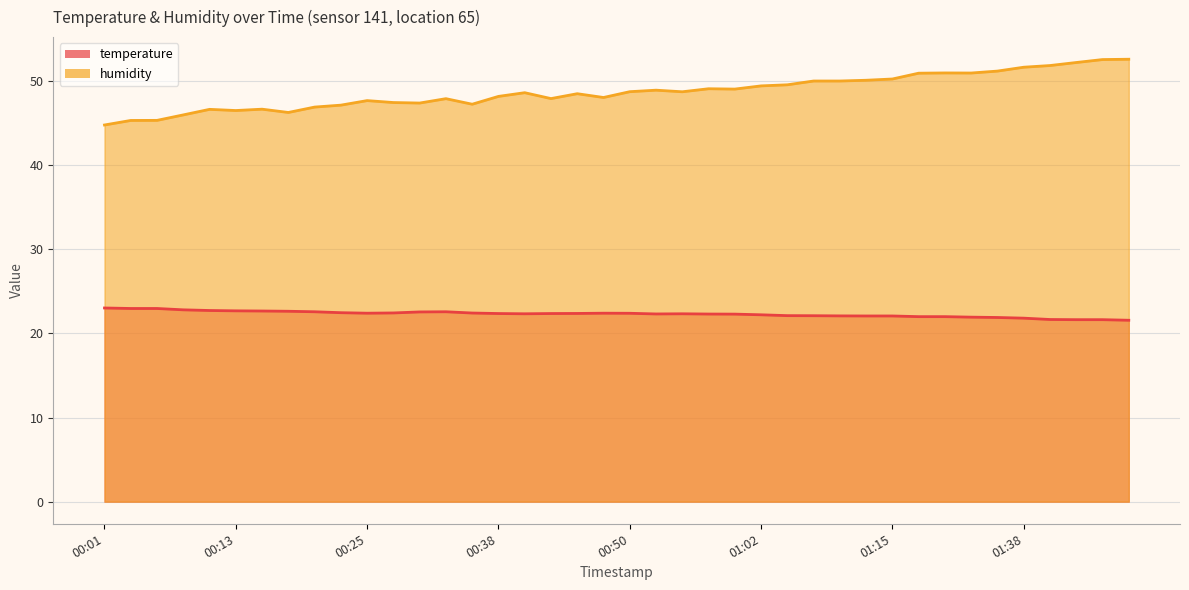

What is the label of the 28th point from the right?

00:30